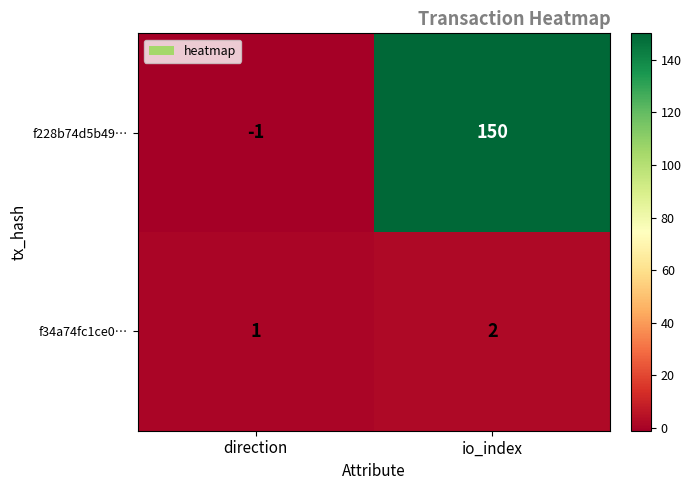

True or false: f34a74fc1ce0… has a value of 2 at direction.

False